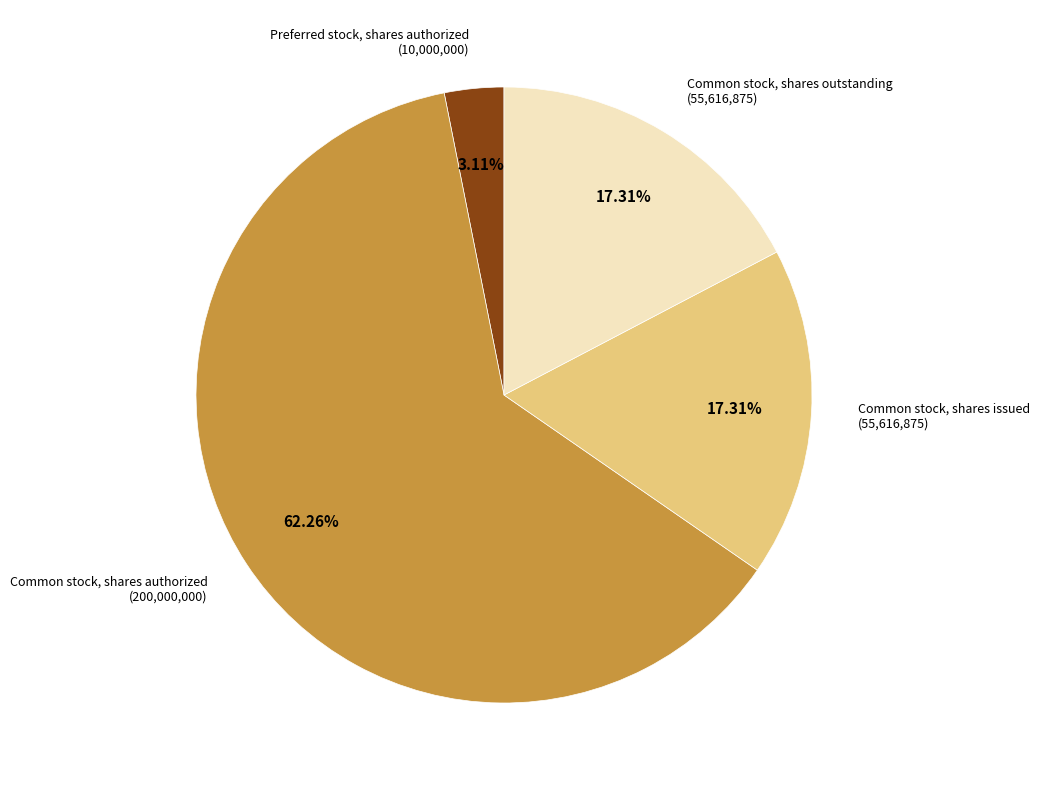

What portion of the pie excludes Preferred stock, shares authorized?

96.9%